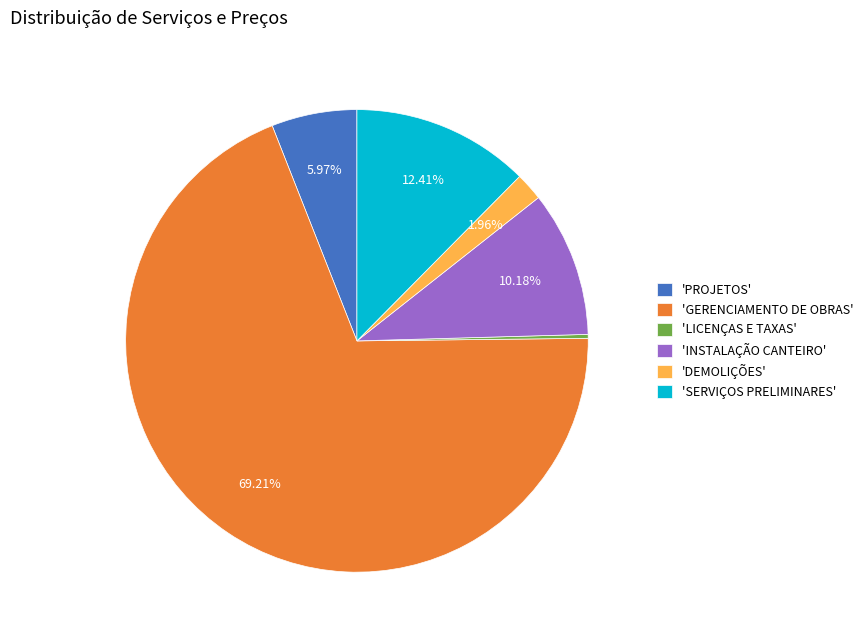

Approximately how many times larger is the value at 'INSTALAÇÃO CANTEIRO' compared to 'DEMOLIÇÕES'?

5.2